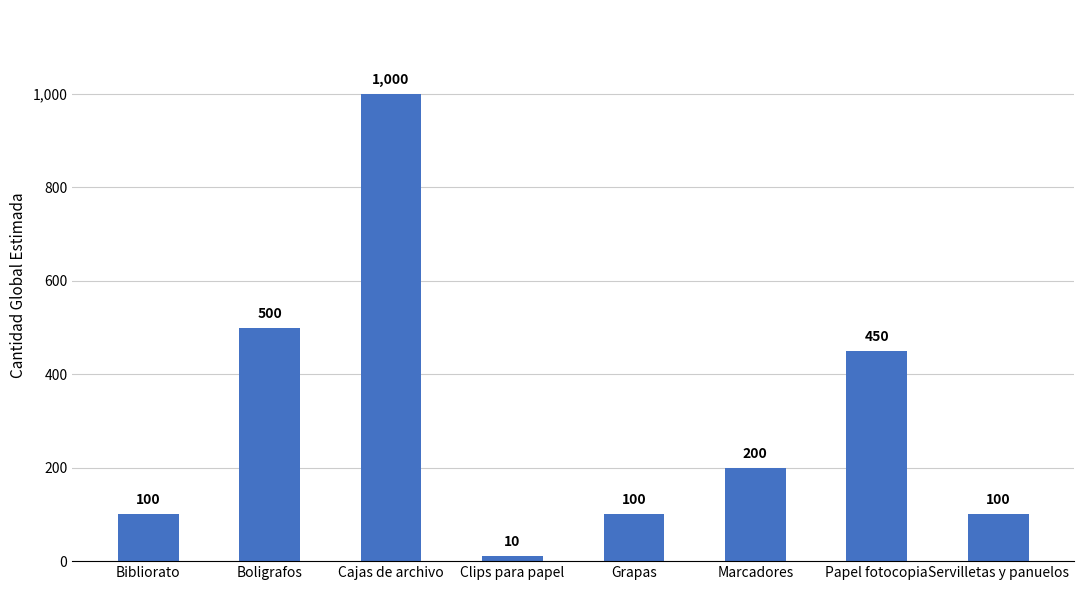

How many distinct data groups are displayed?

1